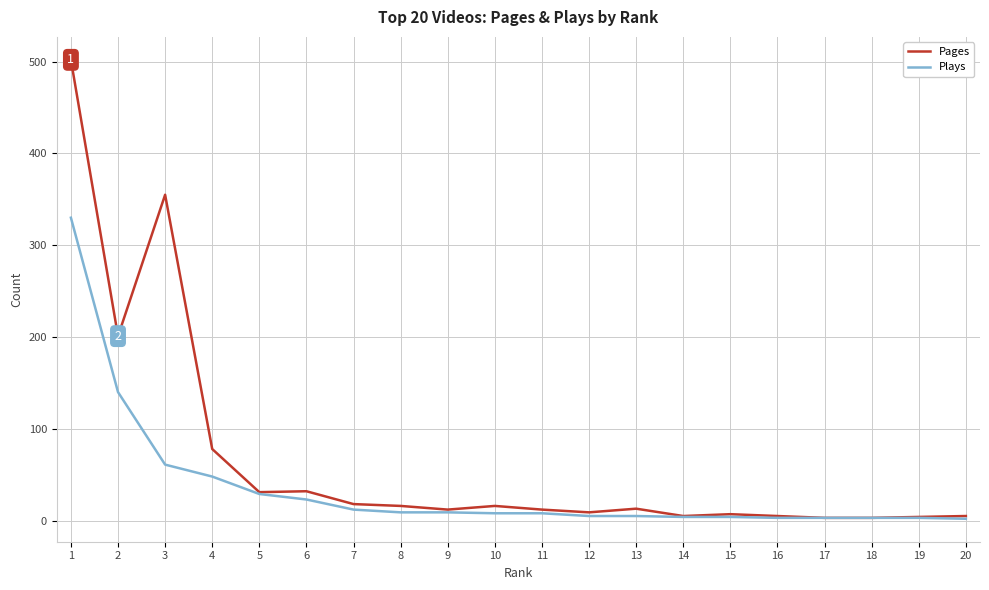

Which series has the largest range (max minus min)?

Pages